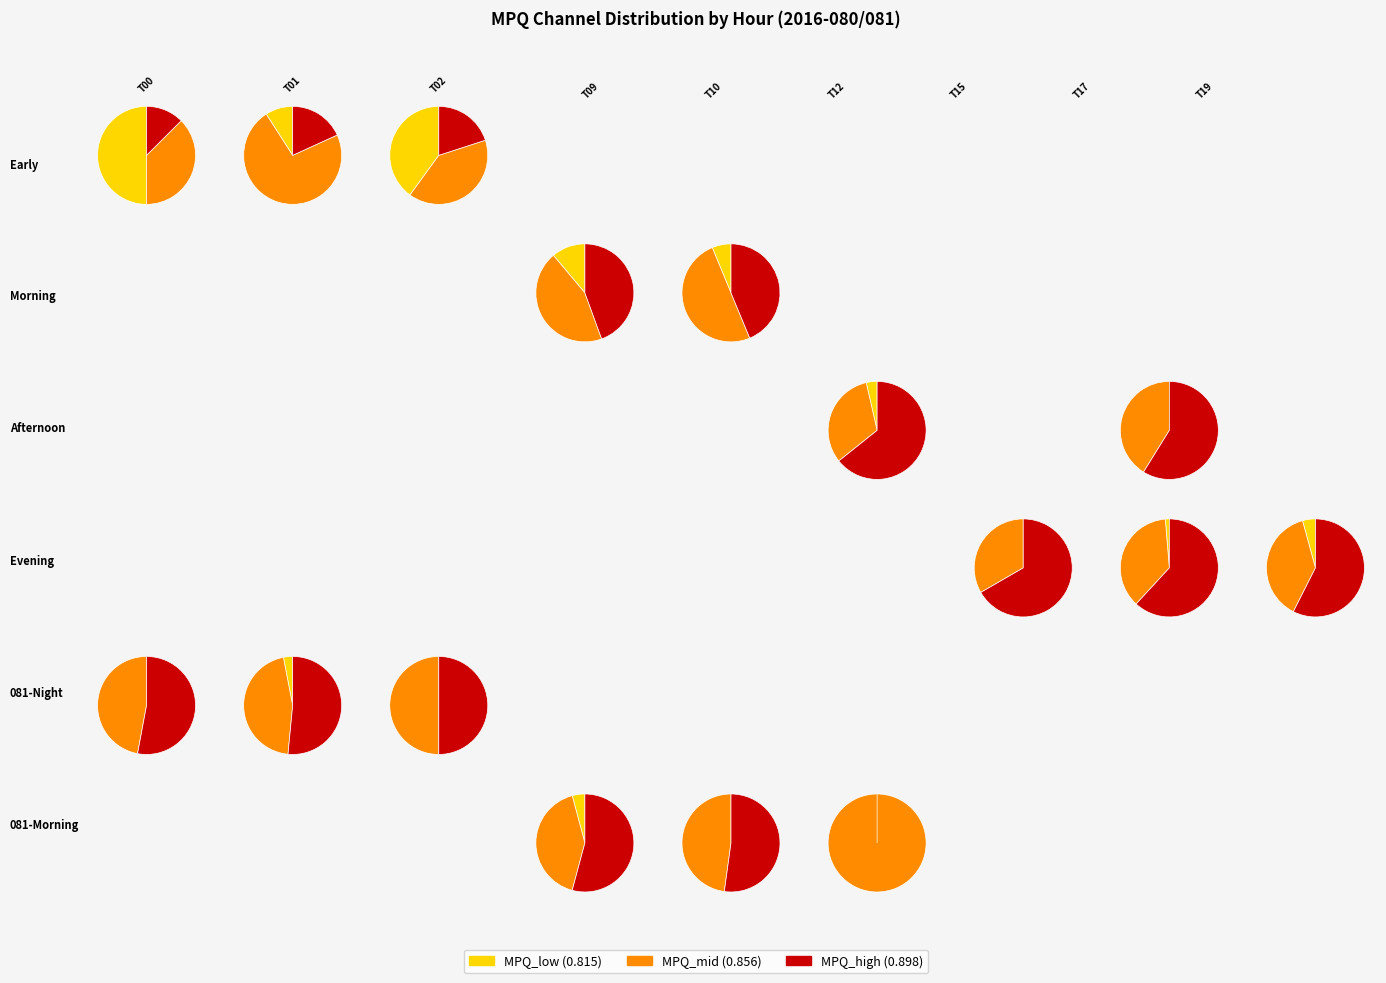

To the nearest percent, what is the difference between the largest and smallest slice percentages?

24%